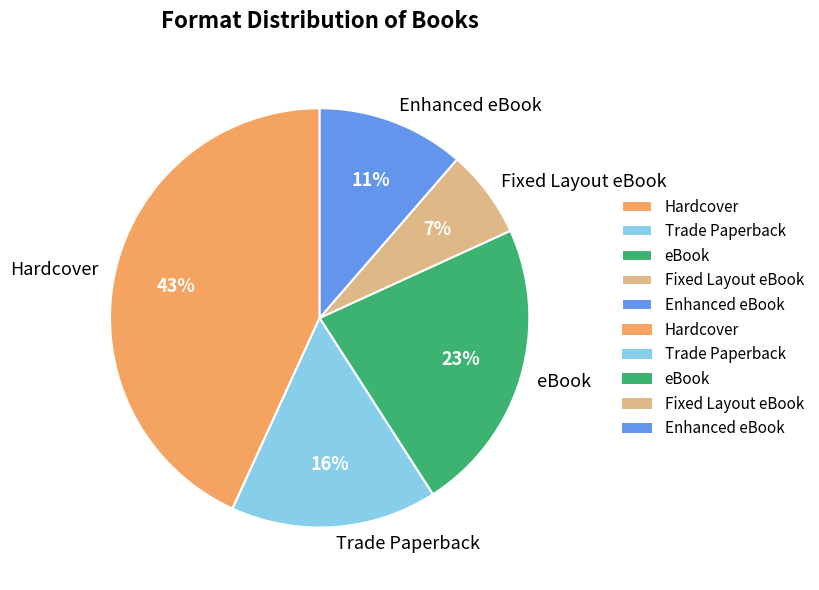

What is the smallest slice in the pie chart?

Fixed Layout eBook